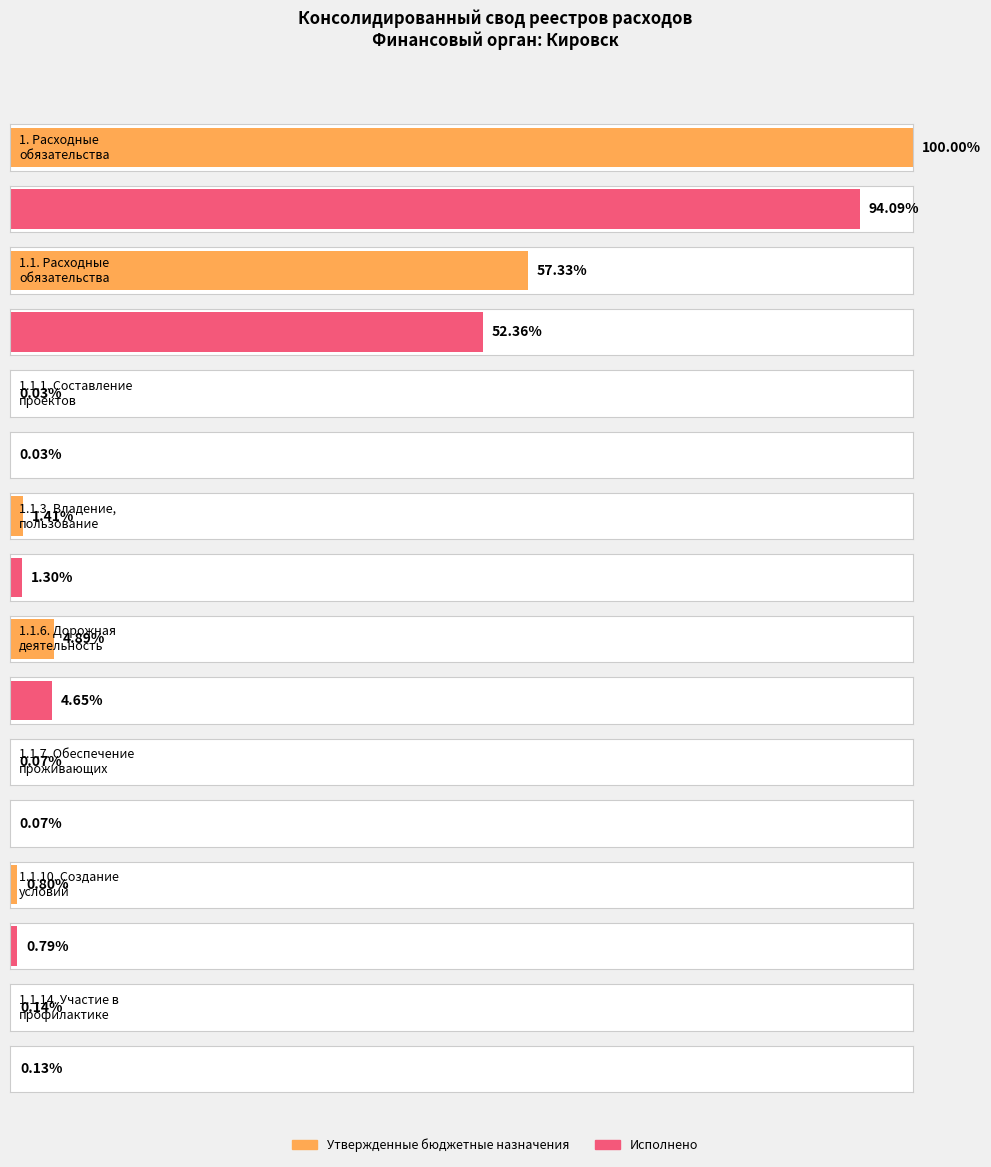

How many data points in Исполнено are less than 39679?

4